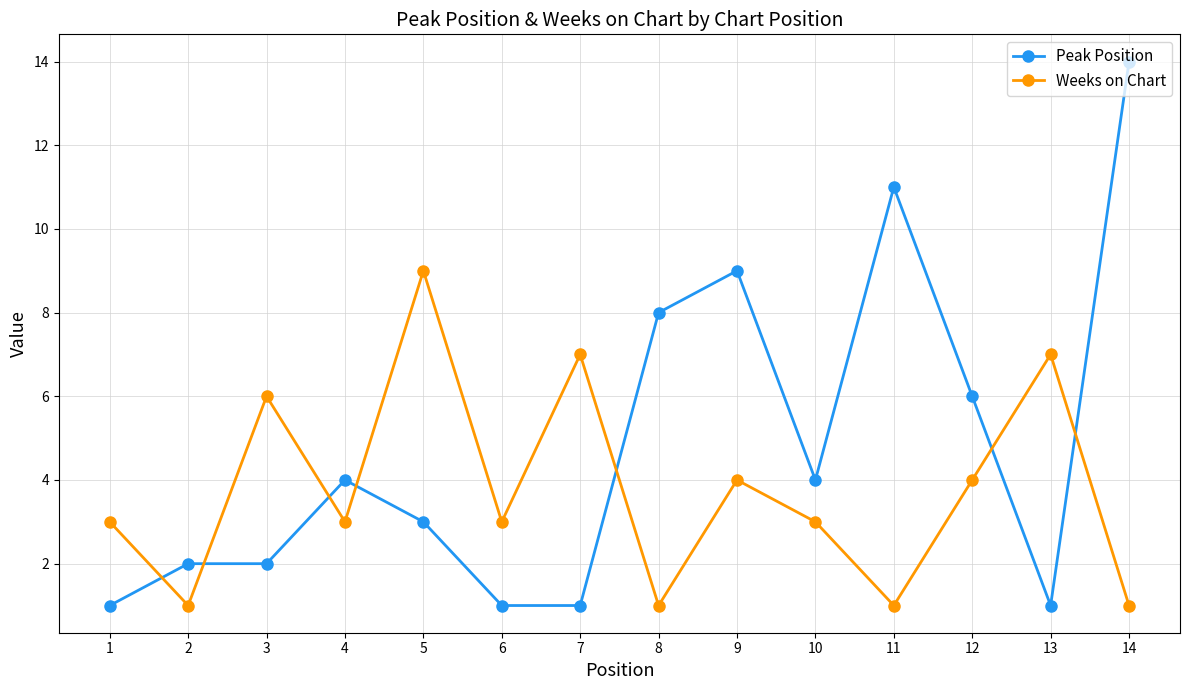

Rank the series by their maximum value, from highest to lowest.

Peak Position, Weeks on Chart